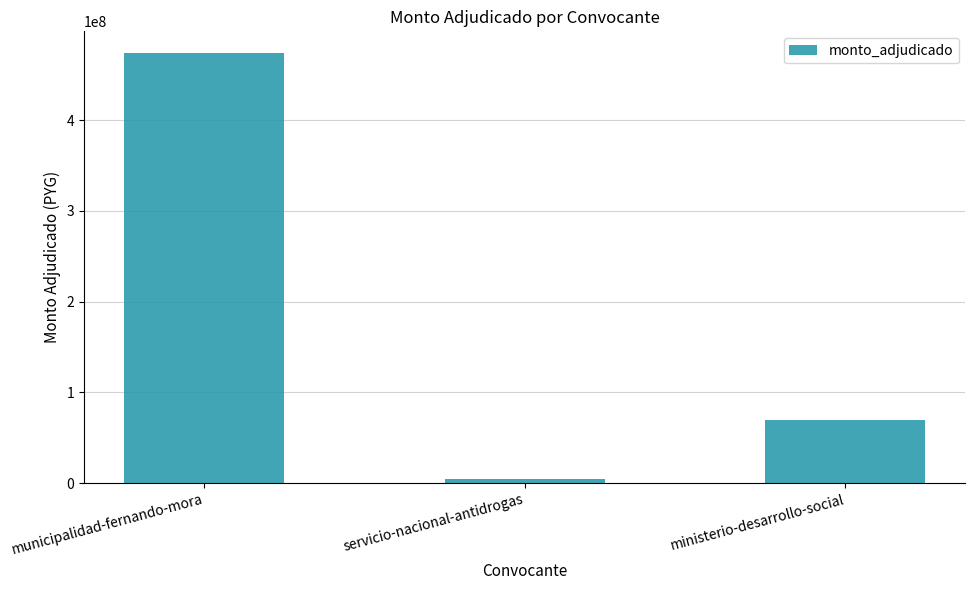

List the labels in order of value, smallest first.

servicio-nacional-antidrogas, ministerio-desarrollo-social, municipalidad-fernando-mora